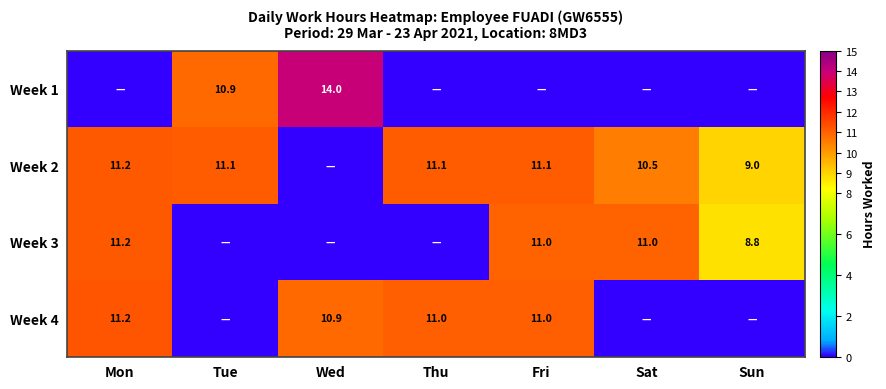

The value of Week 2 at Fri is 18.4. True or false?

False